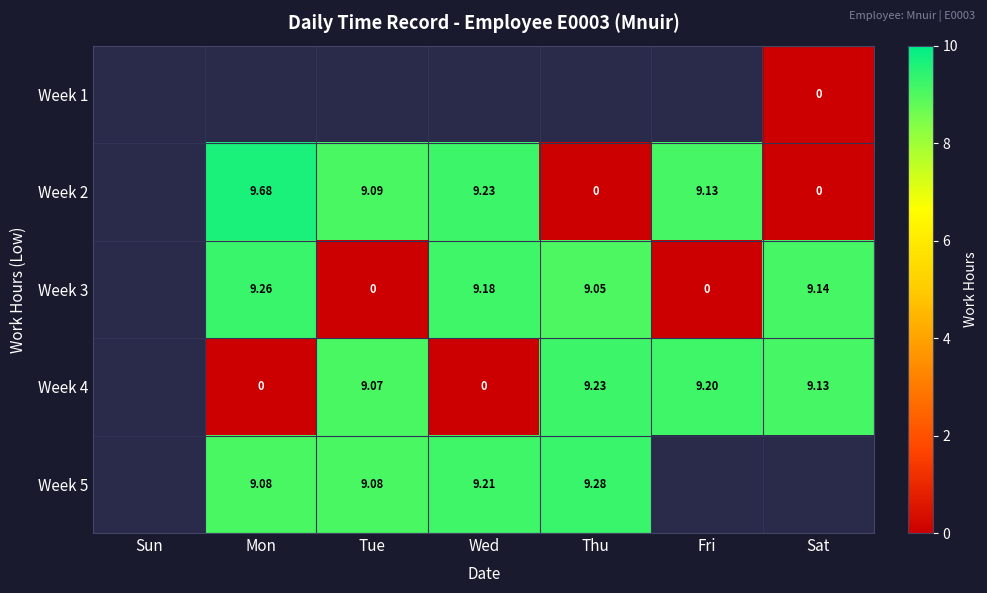

Is the value of Week 2 at Tue greater than the value of Week 3 at Tue?

Yes